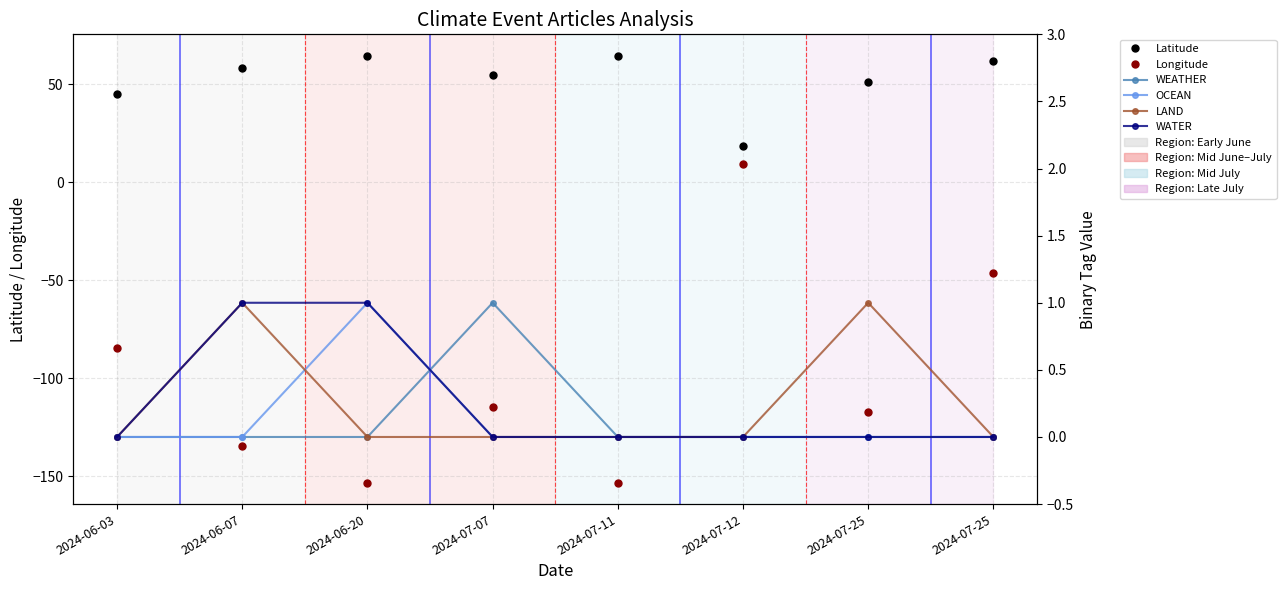

How many values in WATER are above zero?

2